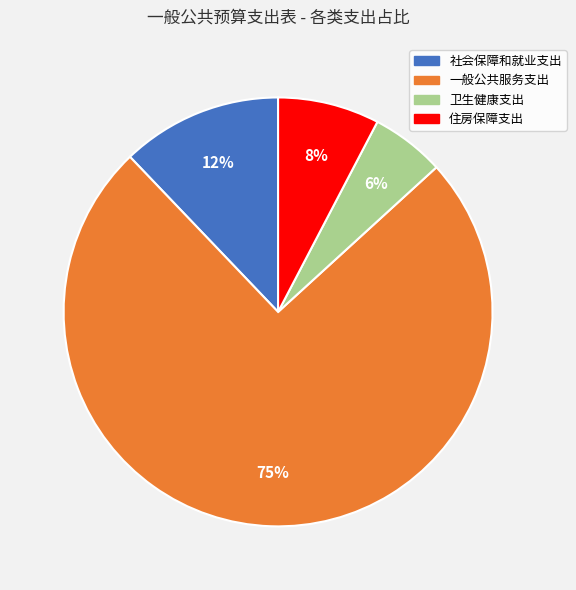

Does 一般公共服务支出 account for over 50% of the chart?

Yes